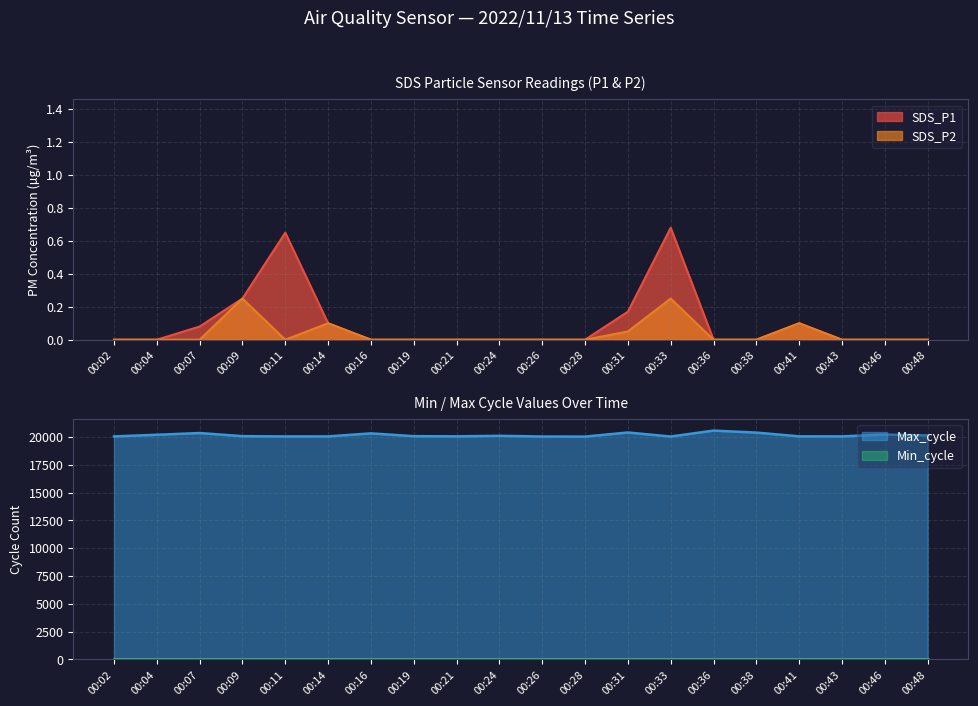

At which category is the sum across all series the highest?

00:36